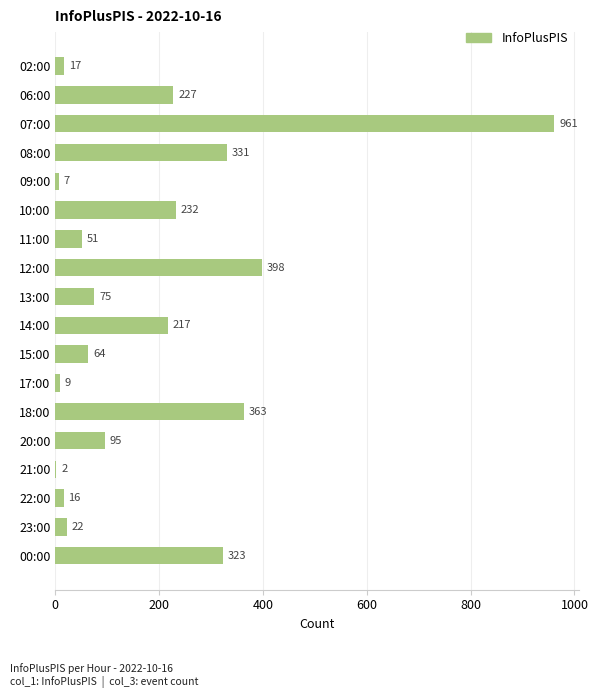

What is the sum of the values at 21:00 and 13:00?

77